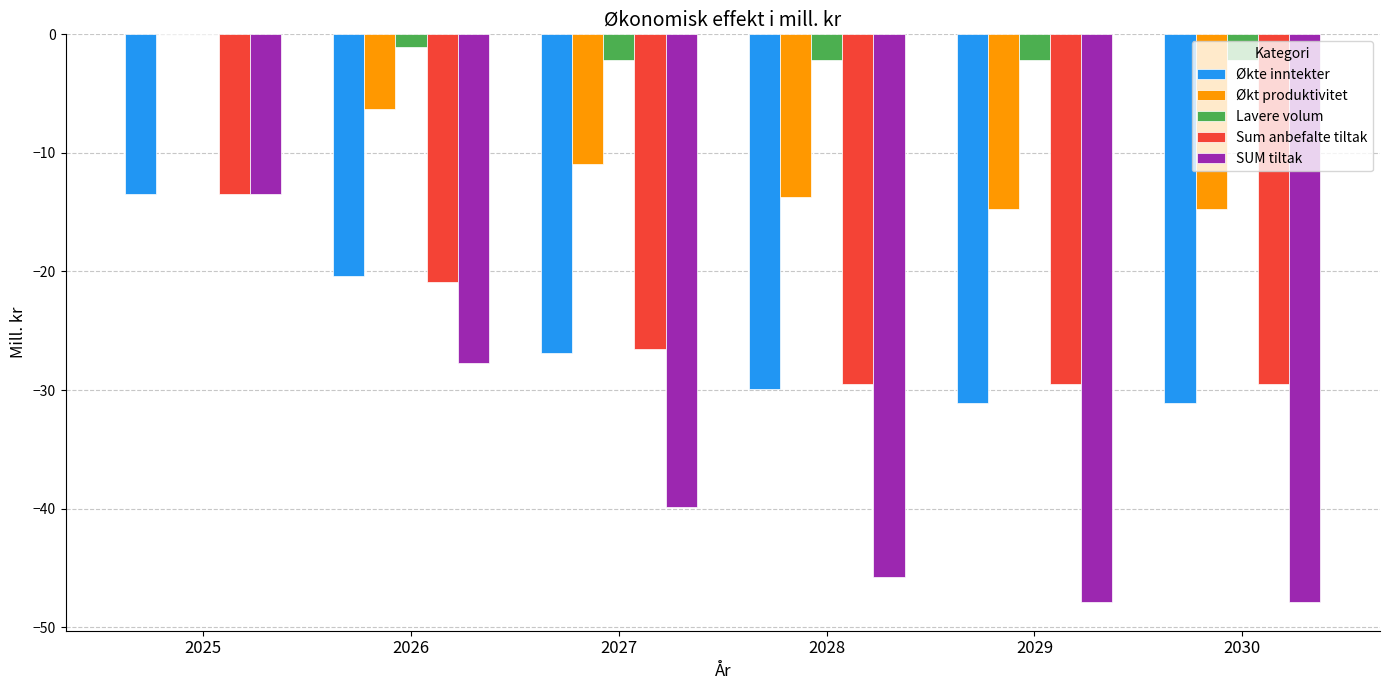

Which series has the largest total across all categories?

Lavere volum